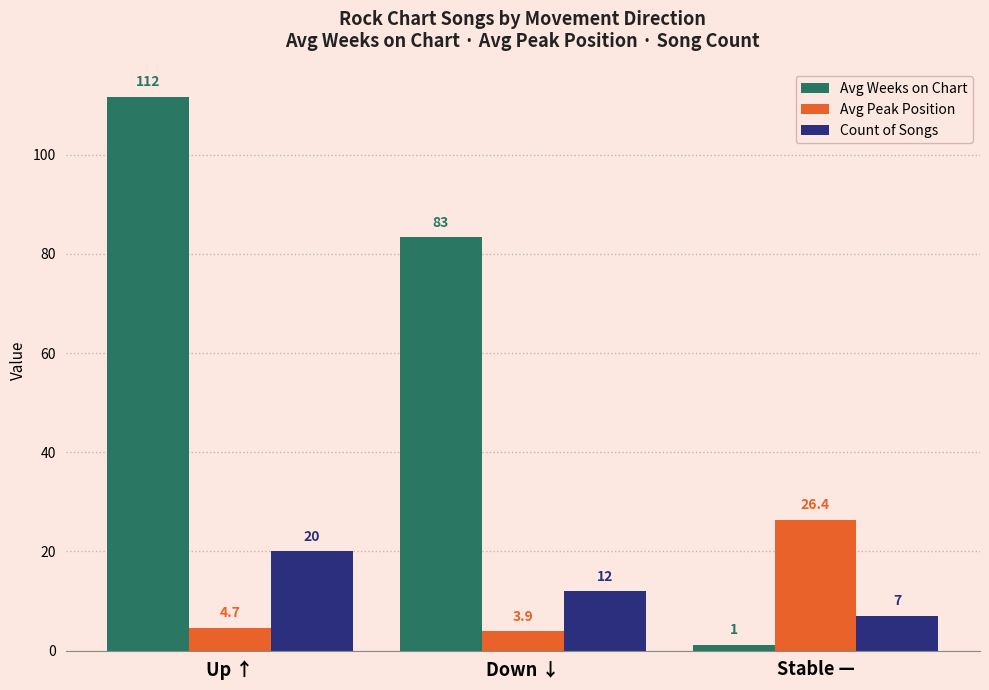

Which category has the lowest value across all series?

Stable —